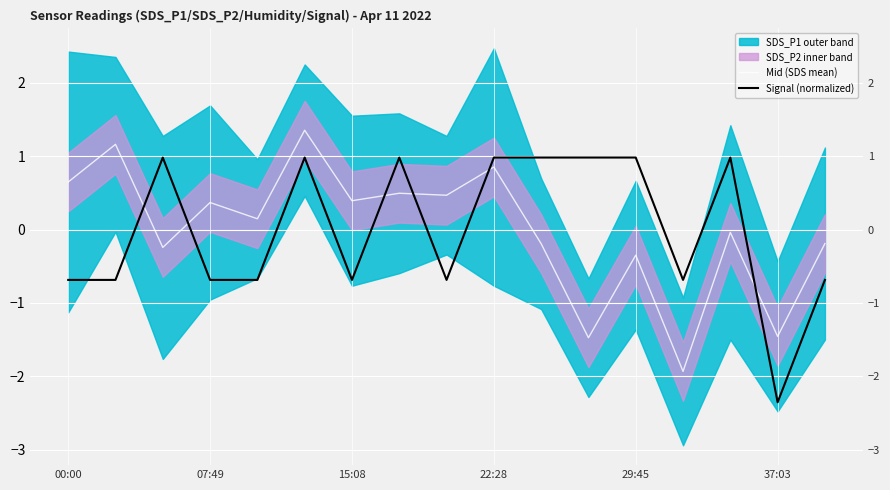

Which series ends up on top after the final intersection of Signal (normalized) and Mid (SDS mean)?

Mid (SDS mean)